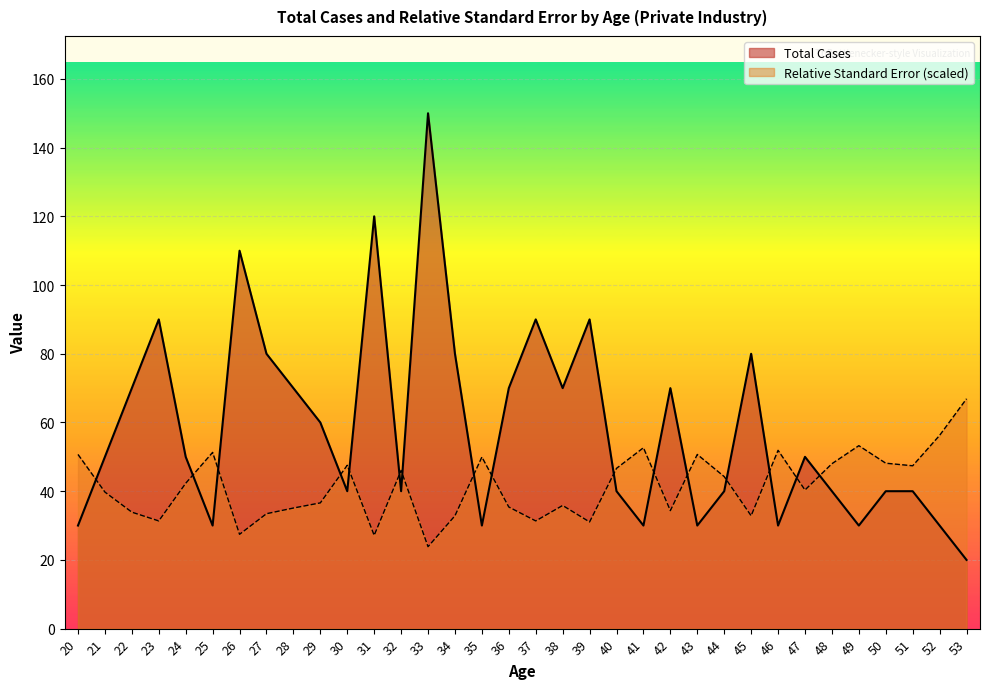

List the series in order of their peak value, highest first.

Total Cases, Relative Standard Error (scaled)